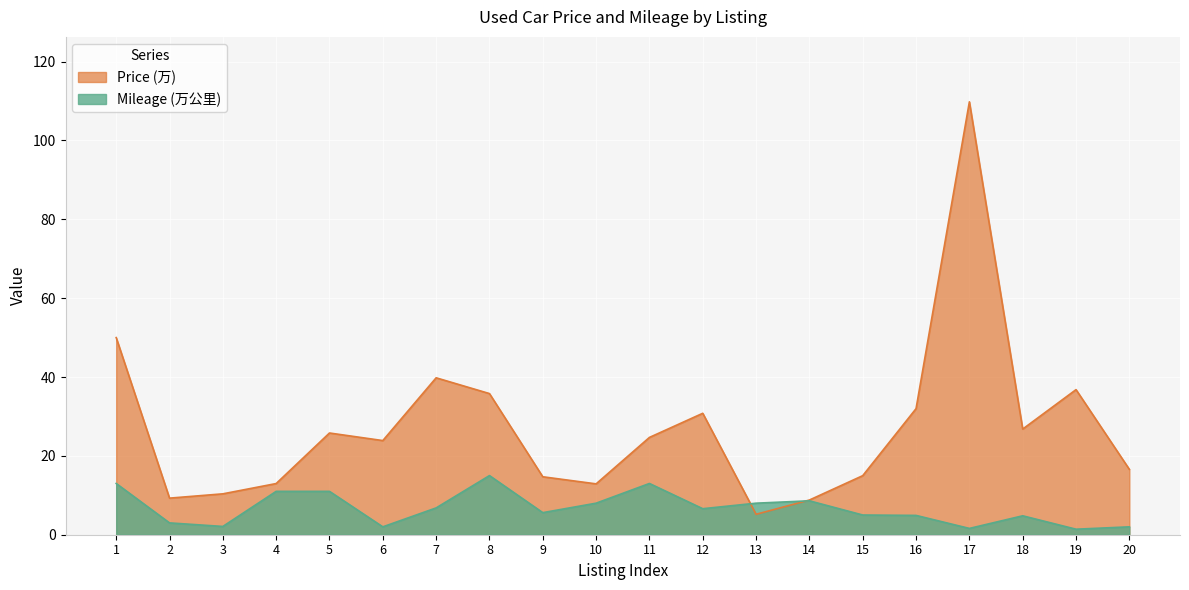

What is the highest value of the Price (万) series?

109.8